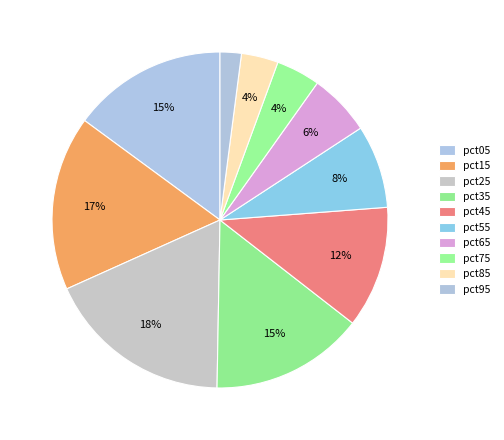

Does pct15 account for over 50% of the chart?

No